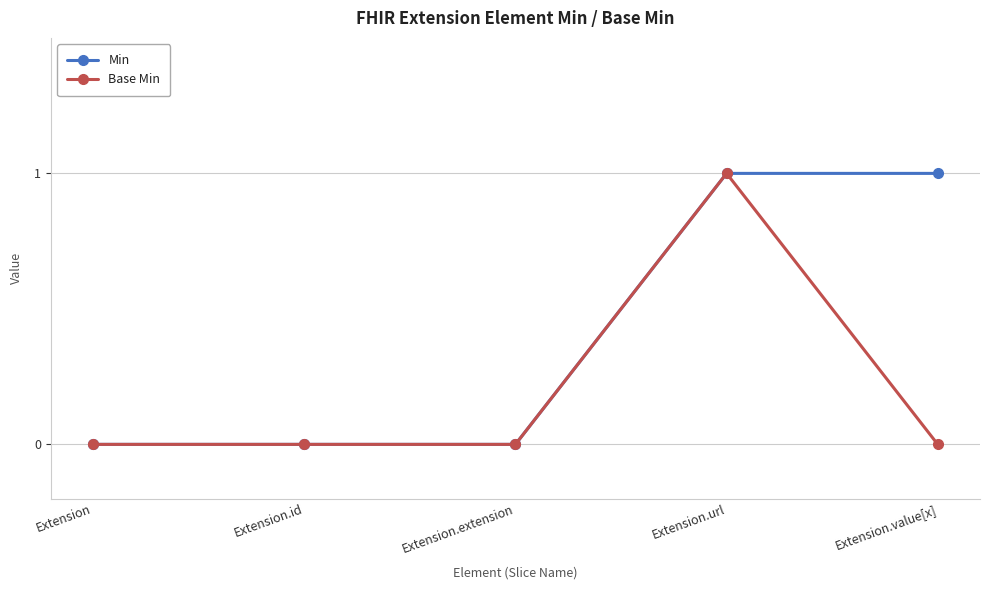

Which series changed the most between Extension.id and Extension.value[x]?

Min